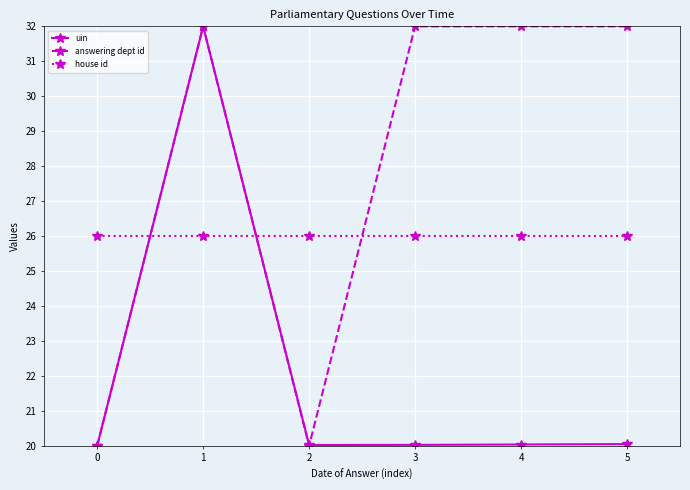

What is the greatest value displayed?

32.0